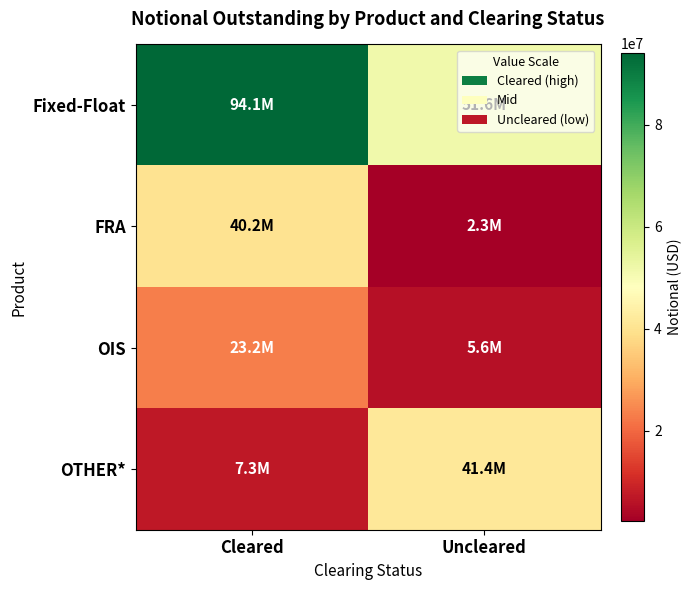

At Uncleared, list the series in order from largest to smallest.

Fixed-Float, OTHER*, OIS, FRA